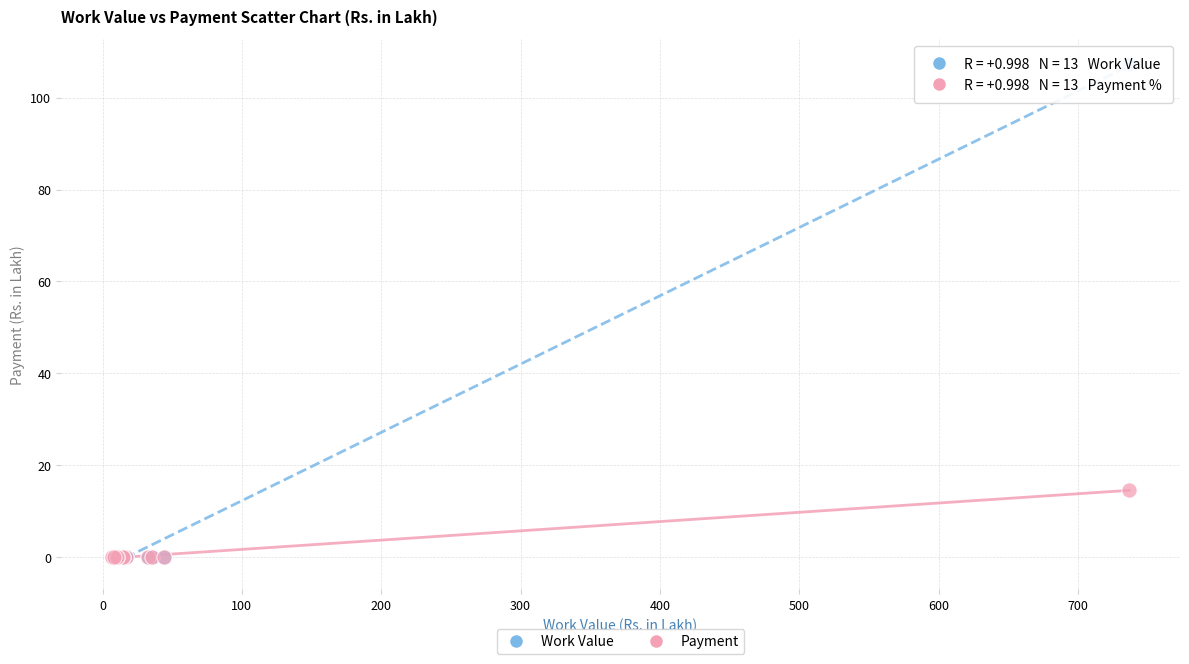

What are all the series names shown in the legend?

Work Value, Payment